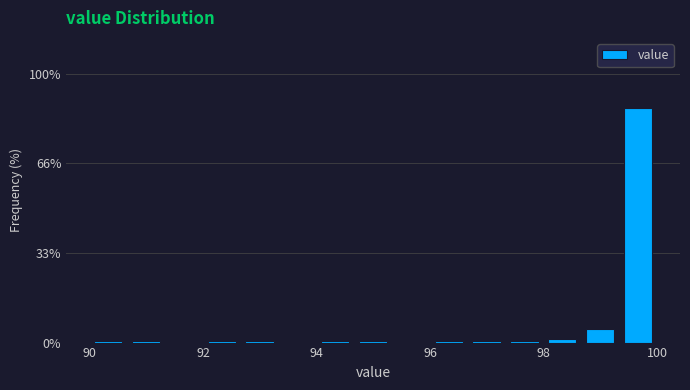

Around what value on the x-axis is the tallest bar? Give the approximate position of its centre, as read against the axis.

99.6